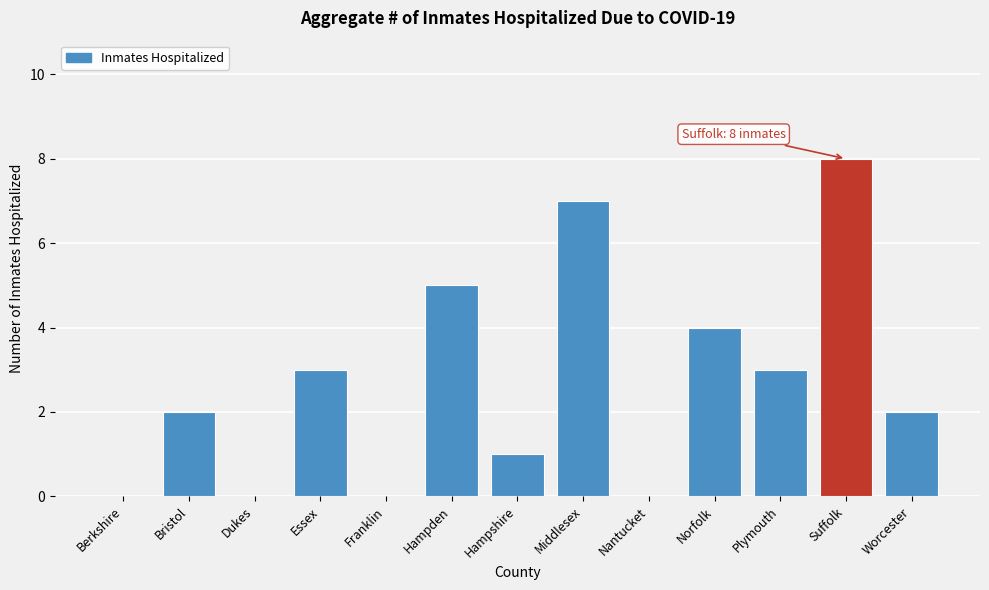

Reading left to right, extract all data points from this chart.

Berkshire=0	Bristol=2	Dukes=0	Essex=3	Franklin=0	Hampden=5	Hampshire=1	Middlesex=7	Nantucket=0	Norfolk=4	Plymouth=3	Suffolk=8	Worcester=2